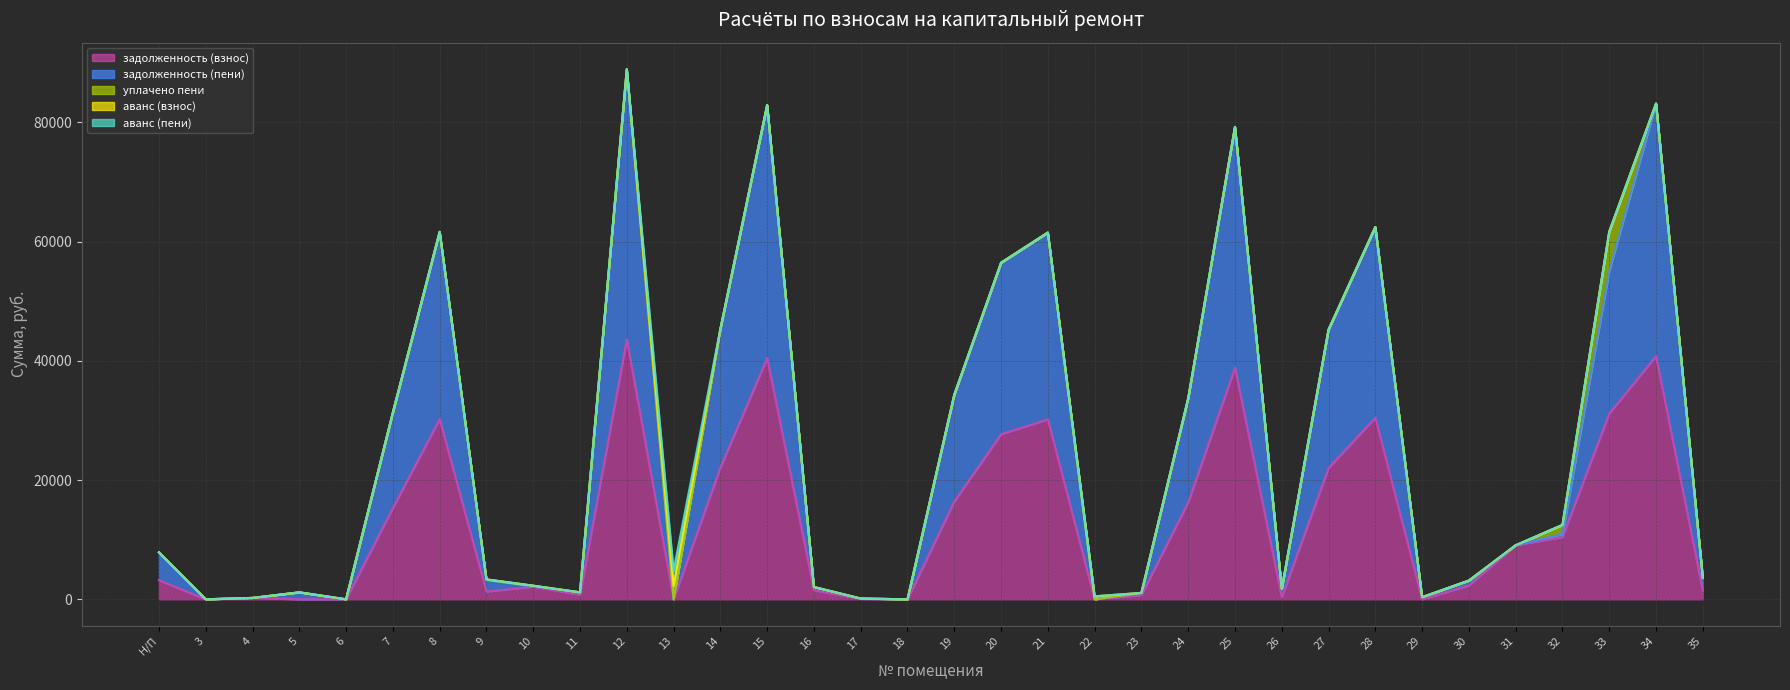

Reading left to right, extract all data points from this chart.

задолженность (взнос): 3208.9	0.0	231.2	0.0	0.4	15323.5	30236.9	1300.8	2116.2	779.2	43617.0	0.0	22075.7	40477.5	1524.0	65.7	0.0	16403.5	27691.2	30174.7	0.0	713.6	16271.8	38867.0	357.1	22033.9	30472.0	0.0	2332.8	9064.8	10446.8	31168.1	40791.8	1440.0
задолженность (пени): 4661.7	0.0	0.7	1168.8	0.2	16017.1	31405.7	1951.2	81.1	389.6	45303.0	0.0	23244.5	42428.7	520.5	65.7	0.0	17905.9	28761.6	31341.1	0.0	356.8	17438.2	40369.4	1427.5	23200.3	31974.4	356.8	777.6	0.0	489.6	23884.8	42368.6	2160.0
уплачено пени: 0.0	3.6	1.9	0.0	0.0	0.0	0.0	82.8	82.3	0.7	0.0	0.0	0.0	0.0	18.9	0.0	0.0	0.0	0.0	0.0	0.5	9.4	0.0	0.0	1.3	0.0	0.0	0.0	38.8	0.0	1541.7	6613.3	0.0	0.0
аванс (взнос): 0.0	0.0	0.0	0.0	0.0	0.0	0.0	0.0	0.0	0.0	0.0	2250.1	0.0	0.0	0.0	0.0	0.0	0.0	0.0	0.0	498.2	0.0	0.0	0.0	0.0	0.0	0.0	0.2	0.0	0.0	0.0	0.0	0.0	0.0
аванс (пени): 0.0	0.0	0.0	0.0	0.0	0.0	0.0	0.0	0.0	0.0	0.0	2556.4	0.0	0.0	0.0	0.0	0.0	0.0	0.0	0.0	2.9	0.0	0.0	0.0	0.0	0.0	0.0	0.0	0.0	0.0	0.0	0.0	0.0	0.0